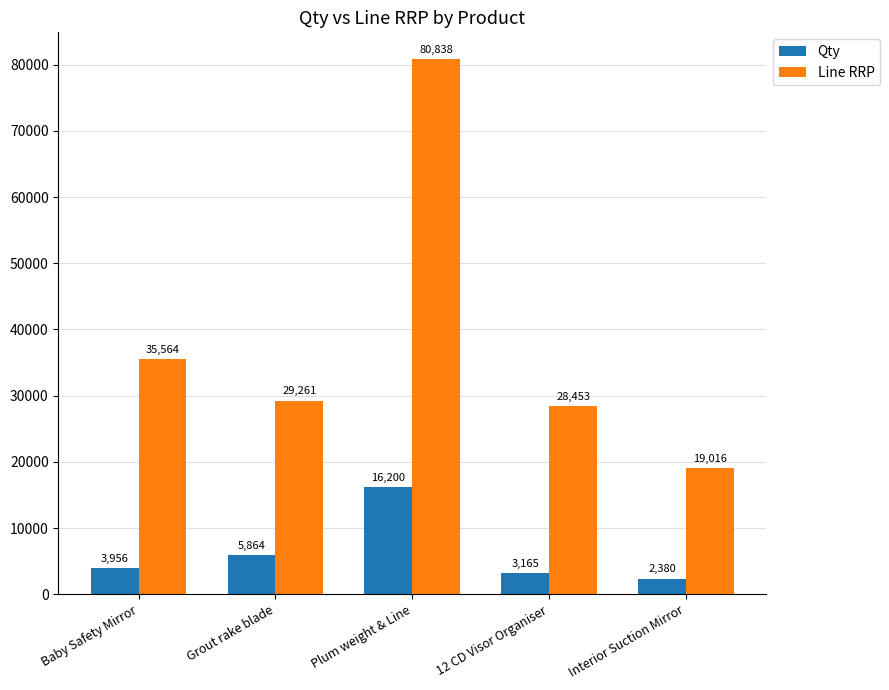

Where does the Line RRP series first go above 29261?

Baby Safety Mirror